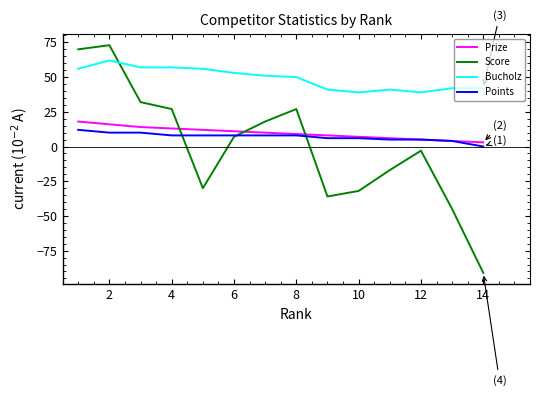

Which series has the widest spread of values?

Score